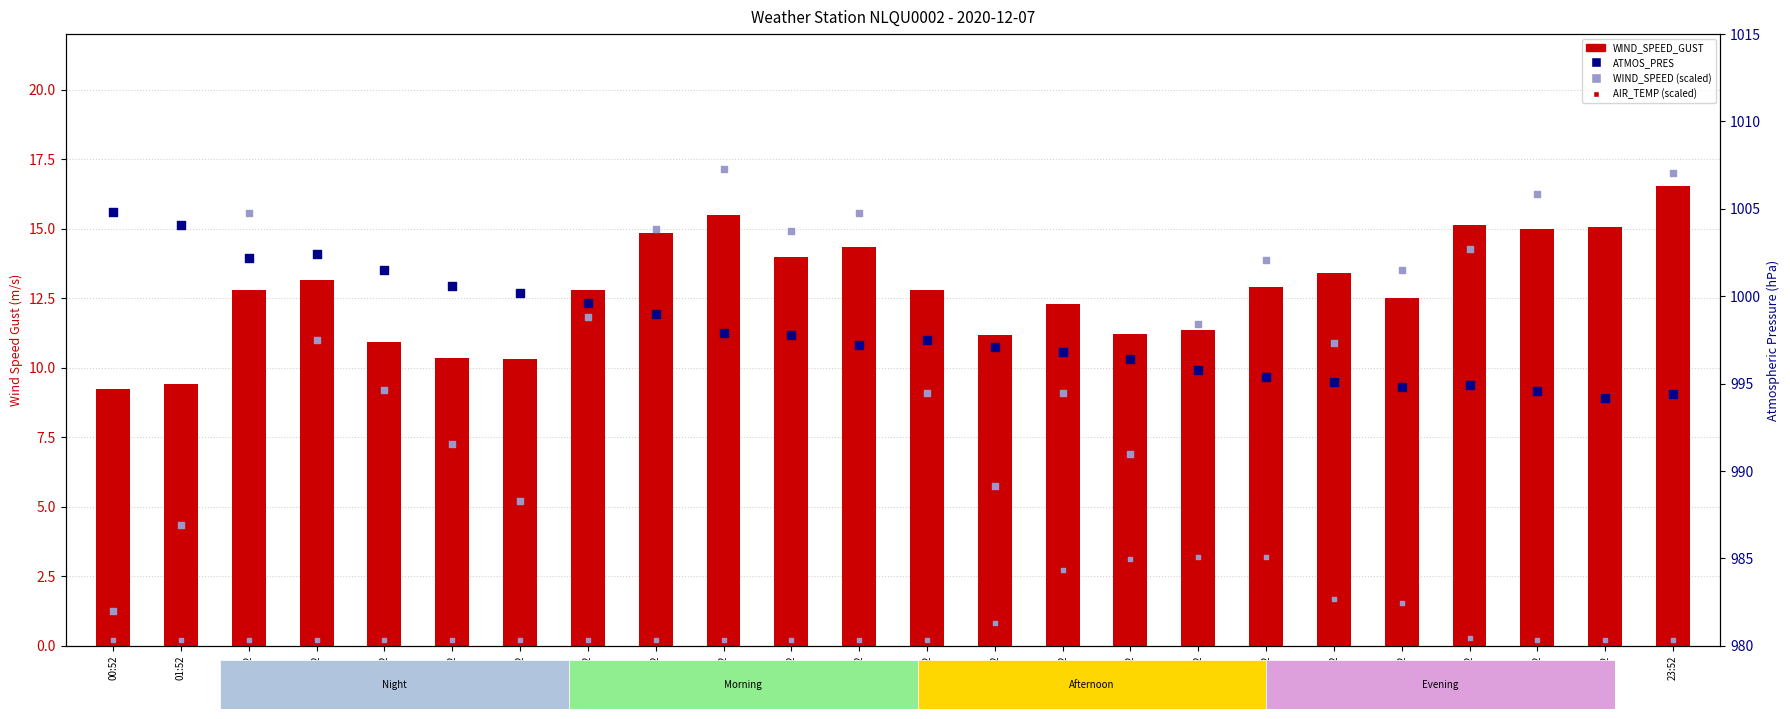

Which series has the widest spread of Y values?

WIND_SPEED (scaled)